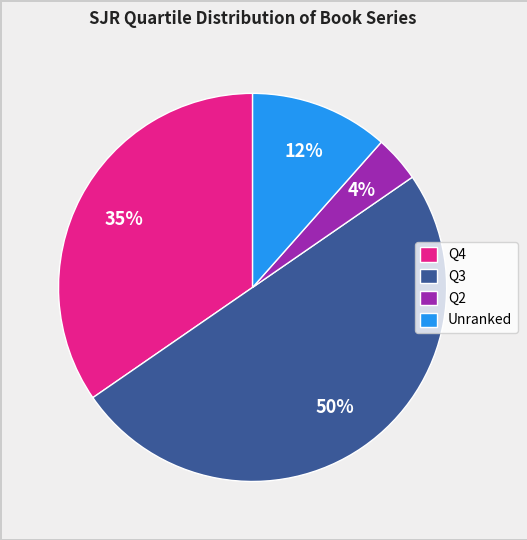

Does Q4 account for over 50% of the chart?

No